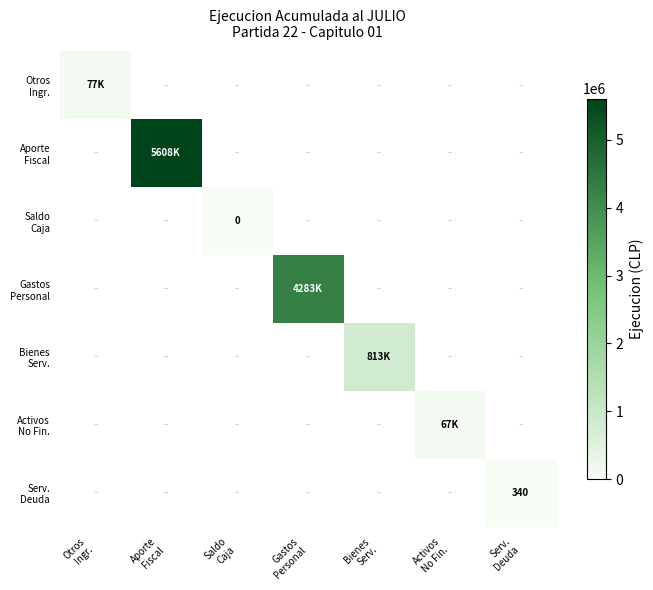

What is the lowest value of the Otros Ingr. series?

77644.0